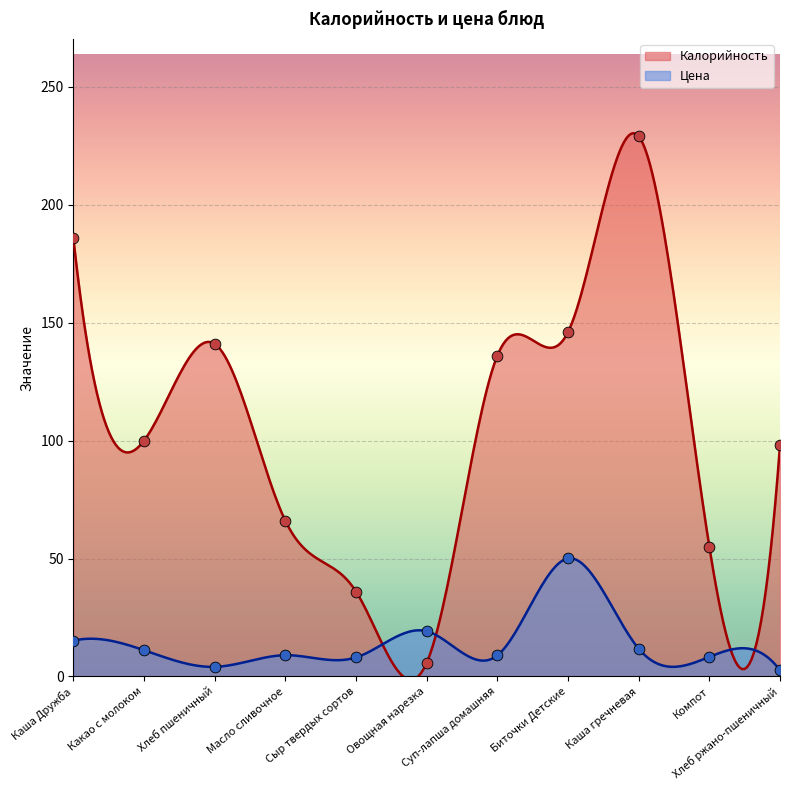

Which series contains the lowest Y value?

Цена